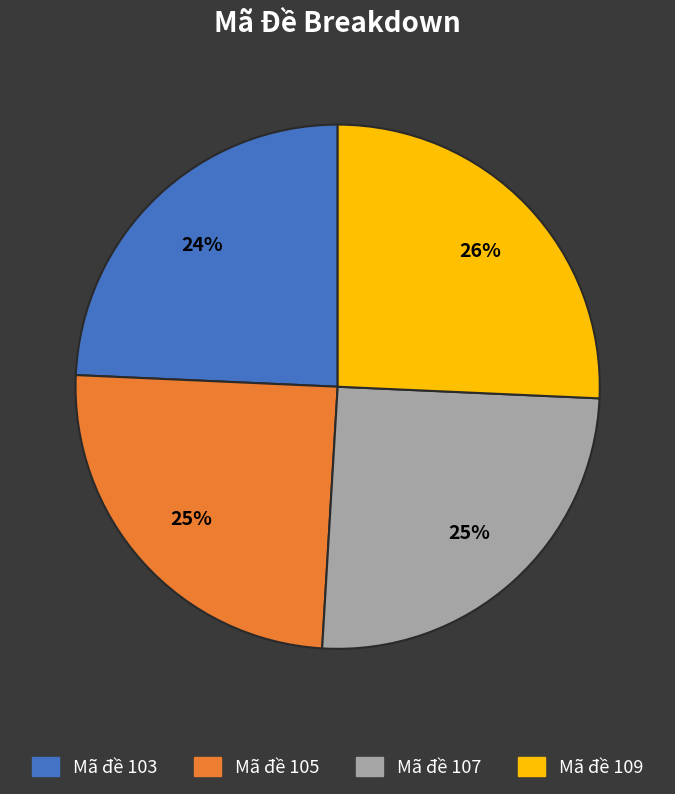

Is Mã đề 103 the majority of the pie?

No